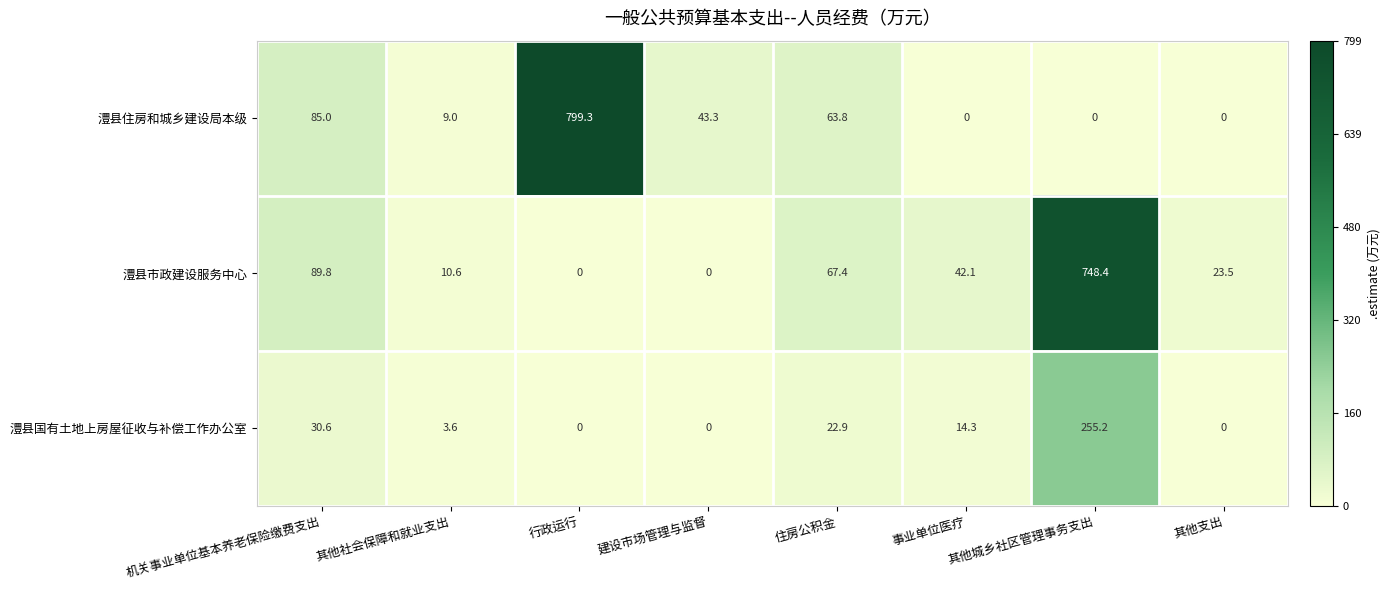

At which label is 澧县市政建设服务中心 closest to 374?

机关事业单位基本养老保险缴费支出